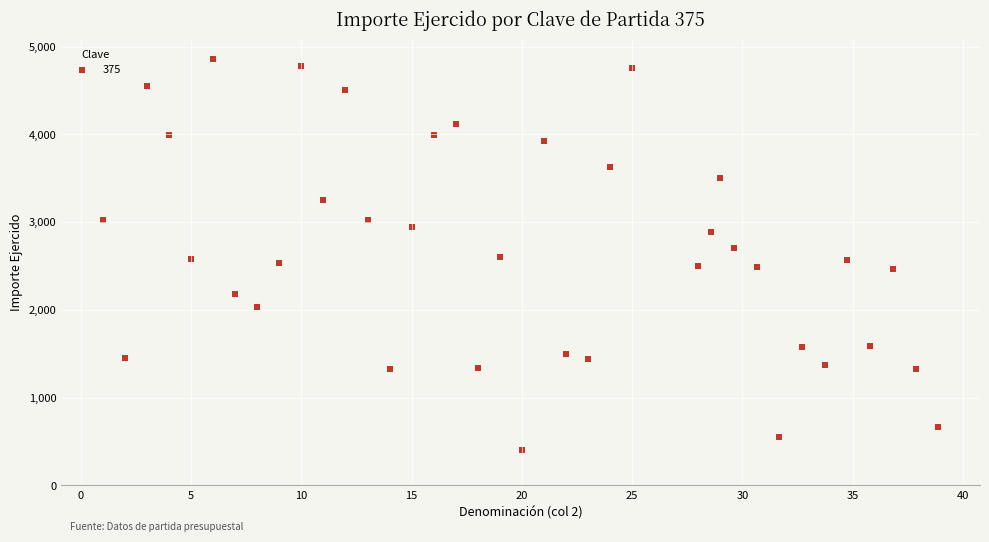

What is the range of Y values (max minus min)?

4455.0